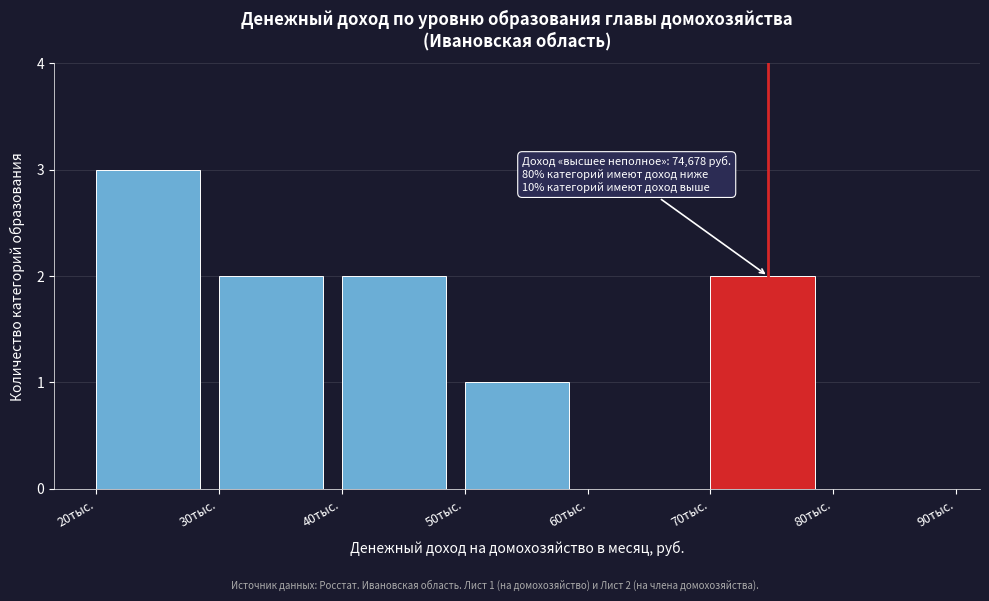

Reading right to left, list all the values displayed in this chart.

80тыс.=0	70тыс.=2	60тыс.=0	50тыс.=1	40тыс.=2	30тыс.=2	20тыс.=3